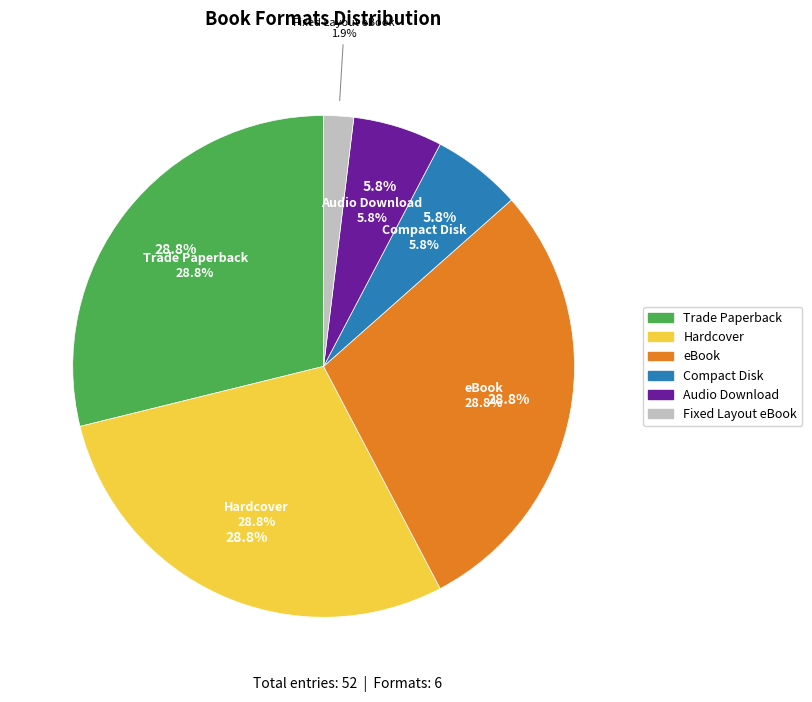

To the nearest percent, what is the difference between the Fixed Layout eBook and eBook slice percentages?

27%